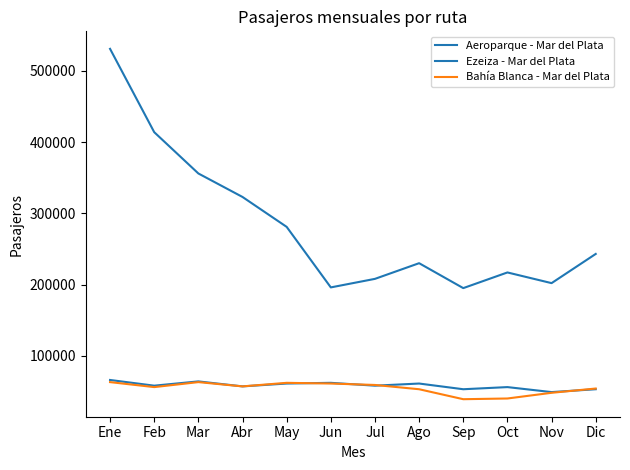

At which category does the chart reach its peak across all series?

Ene